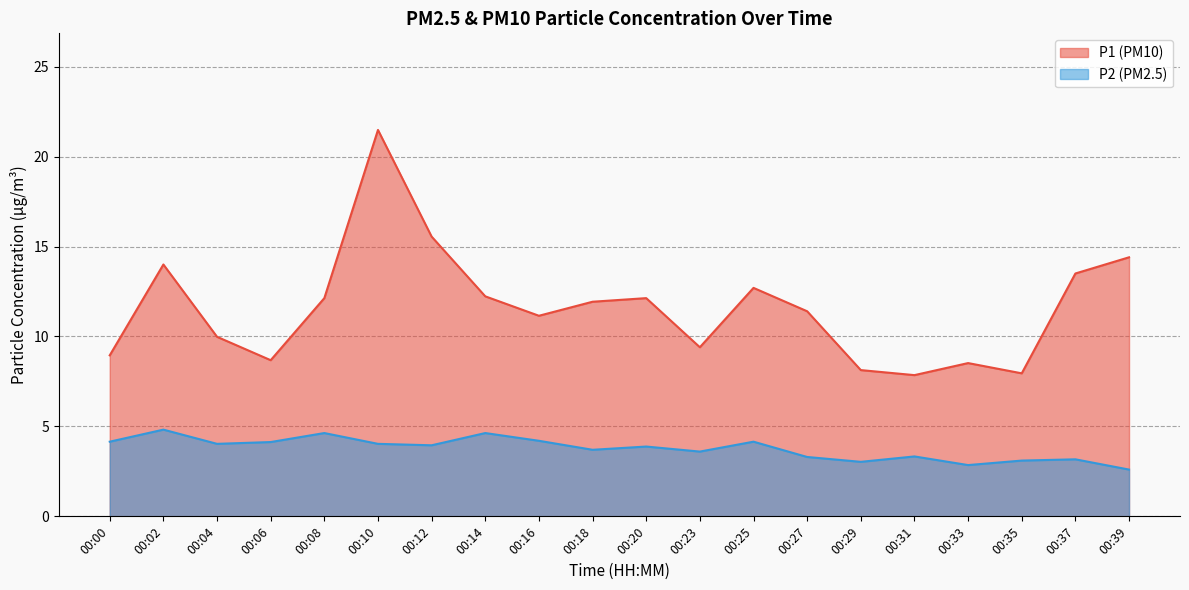

How many data points in P1 are above 11?

12